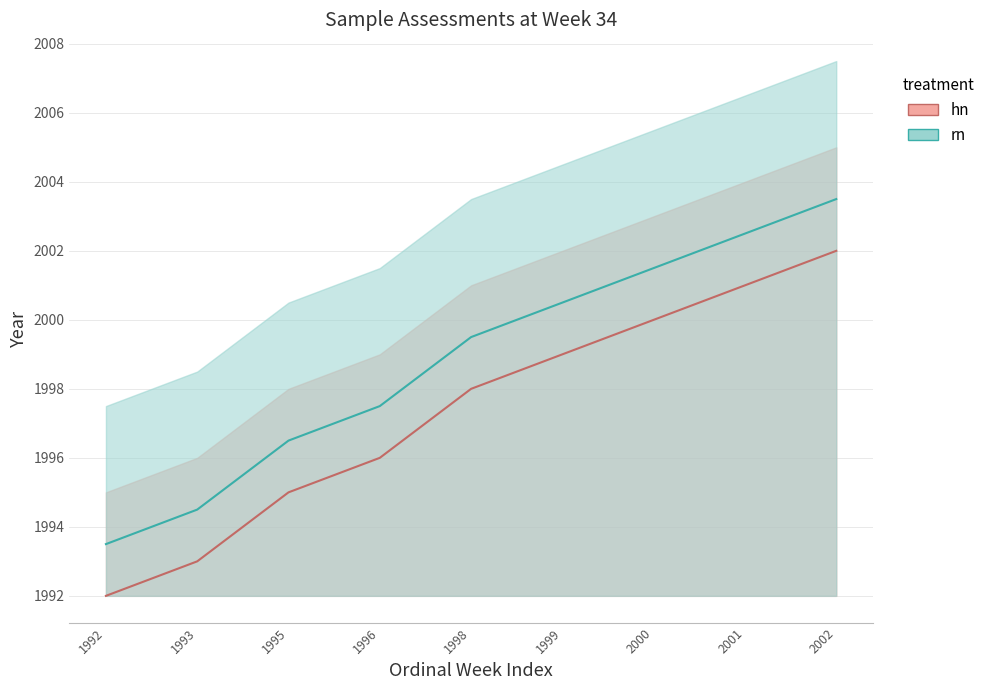

True or false: ordinal week of year year (hn) and ordinal week of year year (rn) cross at least once.

False